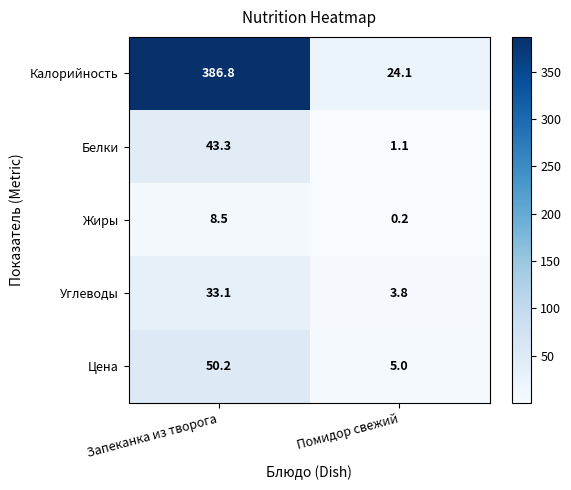

What is the sum of the Углеводы values at Запеканка из творога and Помидор свежий?

36.9